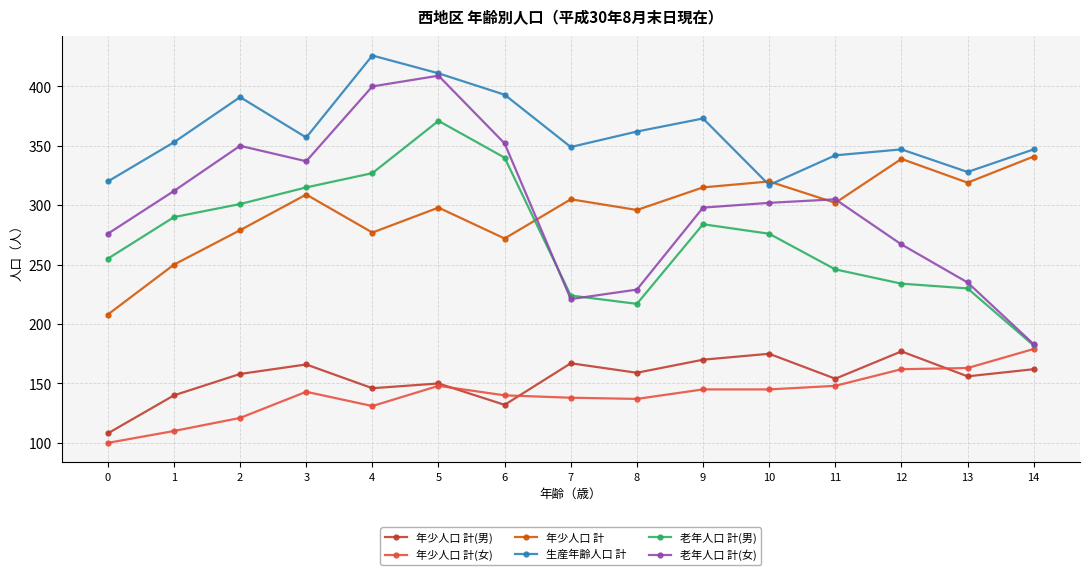

How many lines are shown in the chart?

6